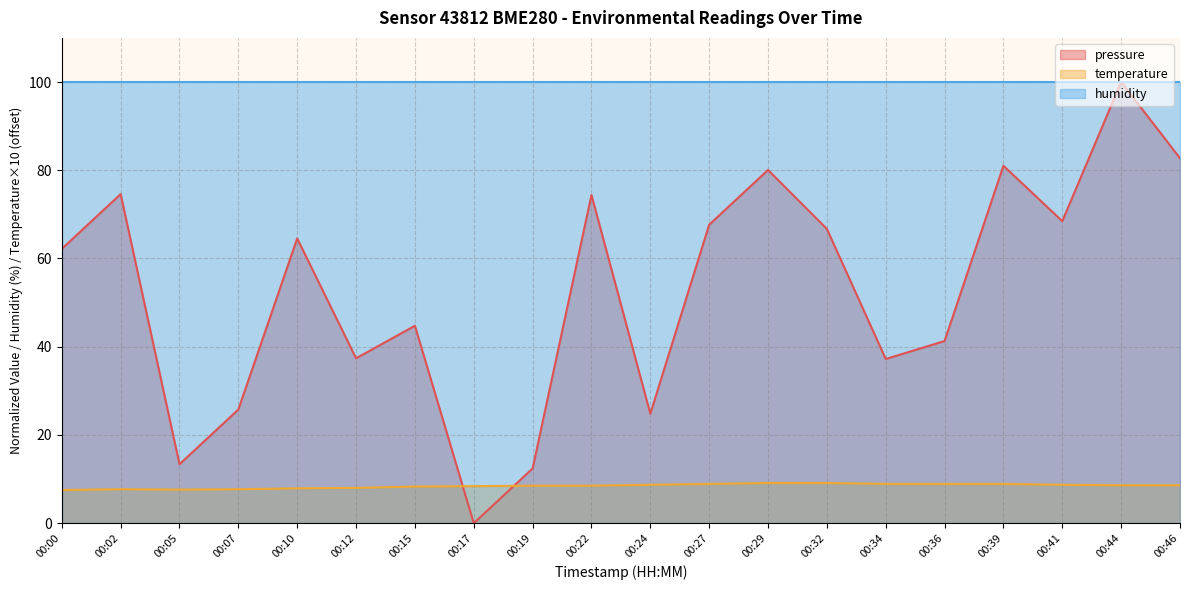

What is the total value across all series at 00:07?

133.5